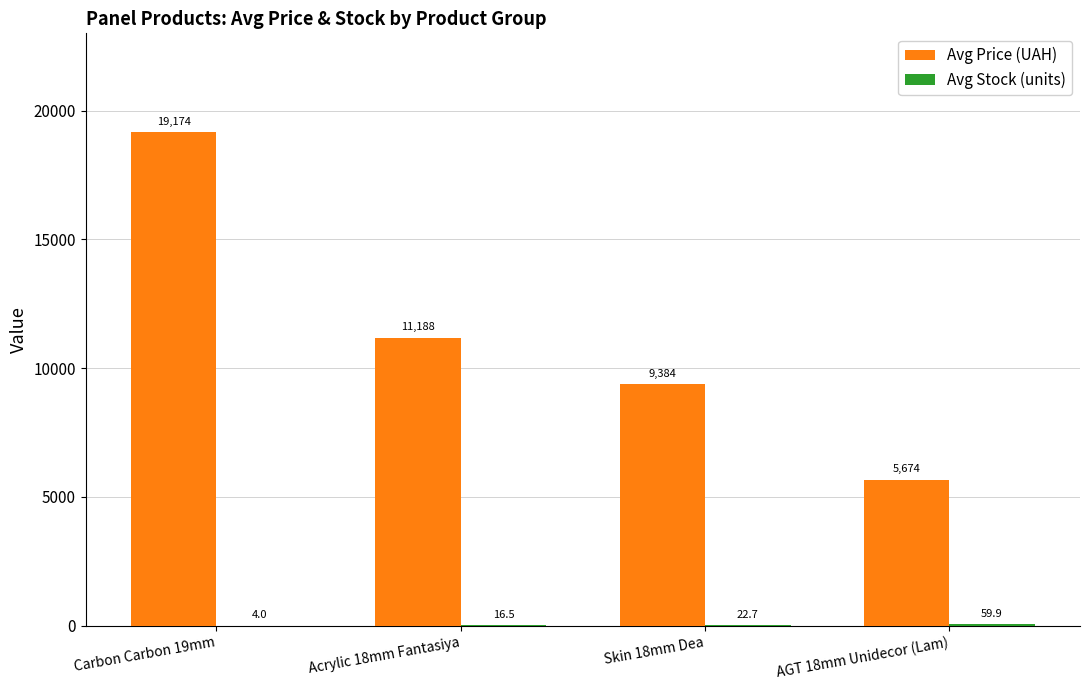

The value of Avg Price (UAH) at Carbon Carbon 19mm is 19174.2. True or false?

True